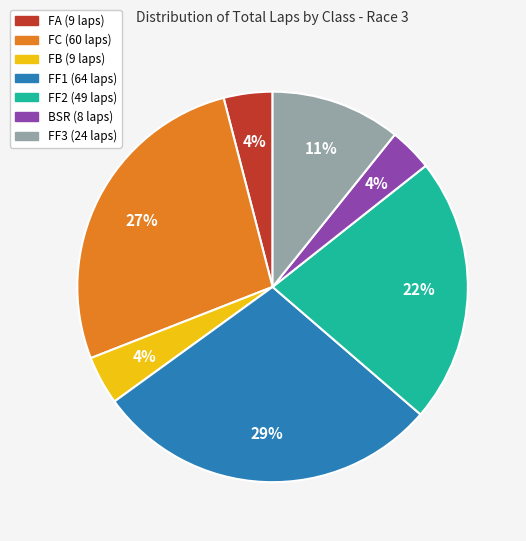

To the nearest percent, what is the average slice percentage?

14%